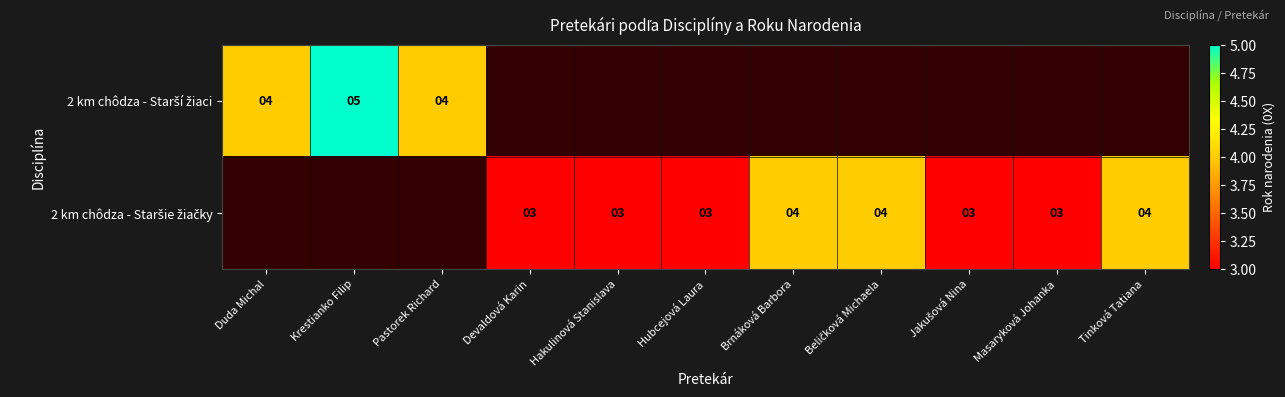

How many data points does each series have?

11